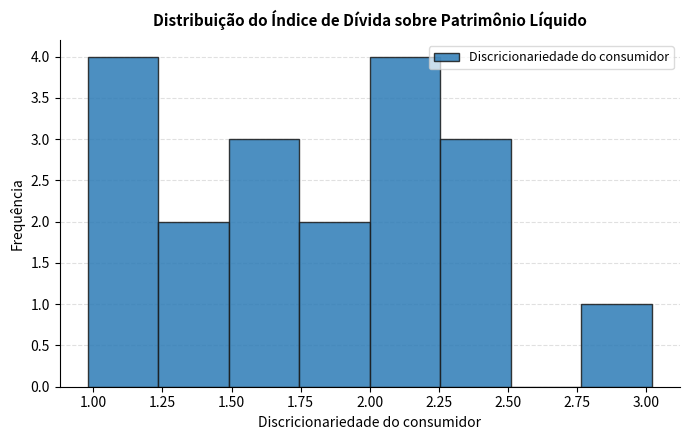

Reading left to right, list every bar in this chart as the range it spans on the x-axis followed by its height. Neither the bar edges nor the heights are printed on the chart, so give them approximately, as read against the axes.

0.980 to 1.235: 4
1.235 to 1.490: 2
1.490 to 1.745: 3
1.745 to 2.000: 2
2.000 to 2.255: 4
2.255 to 2.510: 3
2.510 to 2.765: 0
2.765 to 3.020: 1